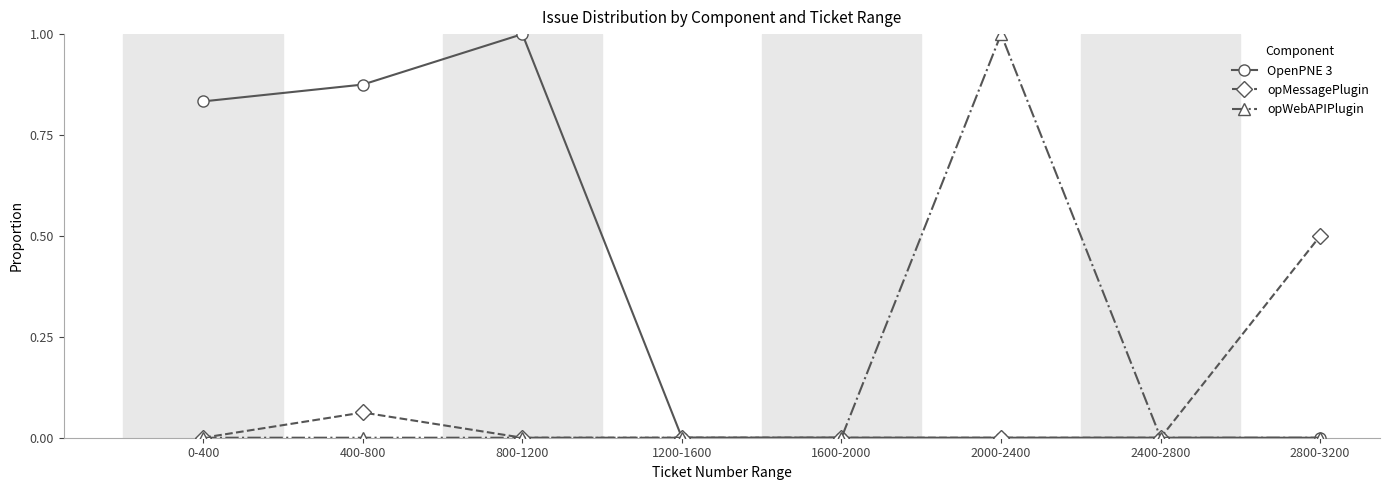

What is the maximum value shown in the chart?

1.0